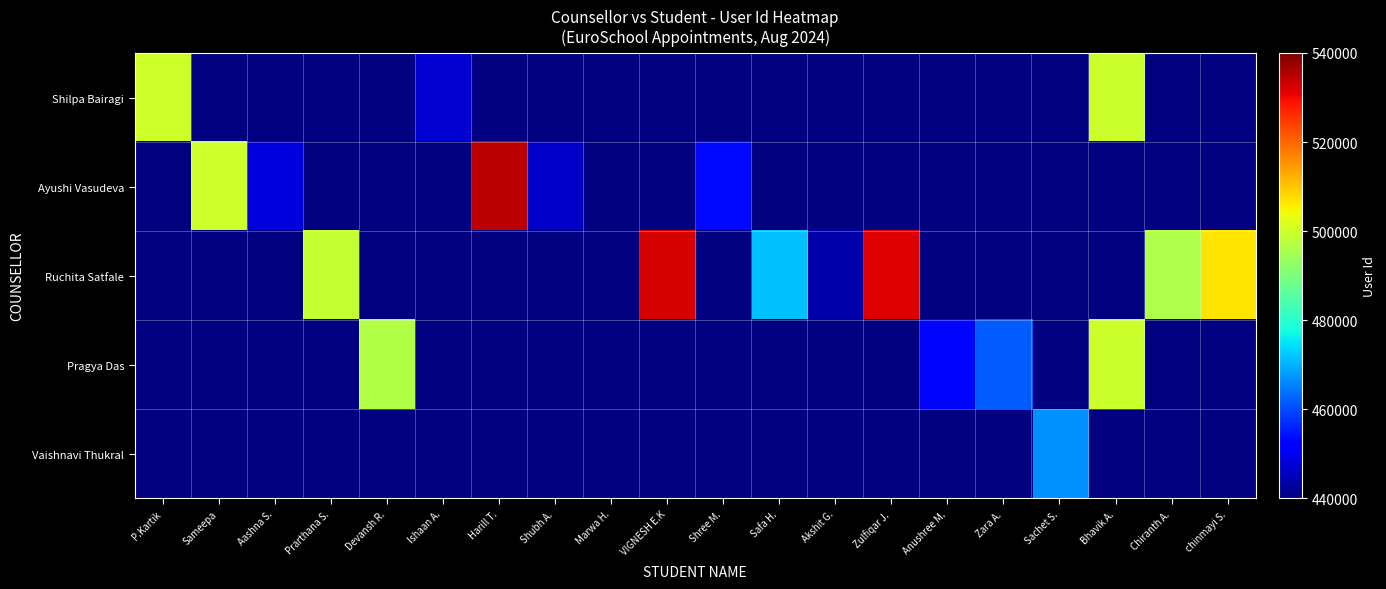

Which series has the largest range (max minus min)?

Shilpa Bairagi